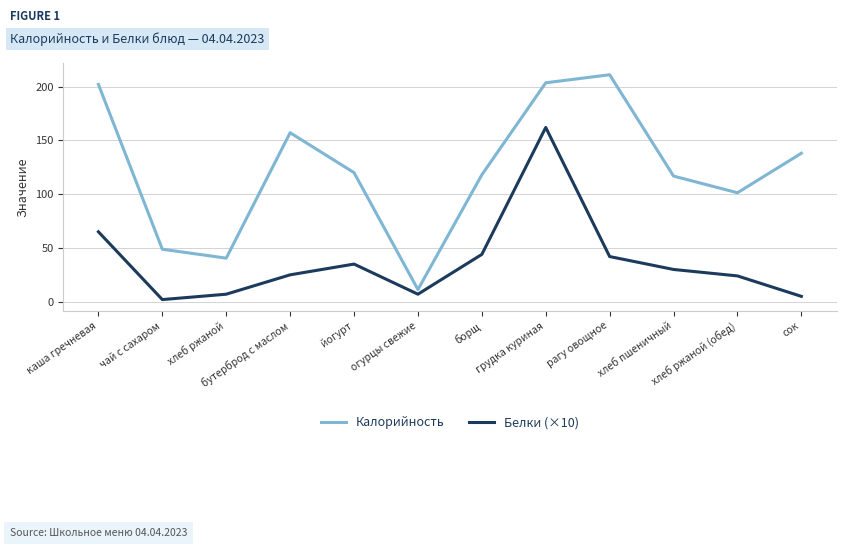

The Белки (×10) series shows 60.7 at борщ. True or false?

False